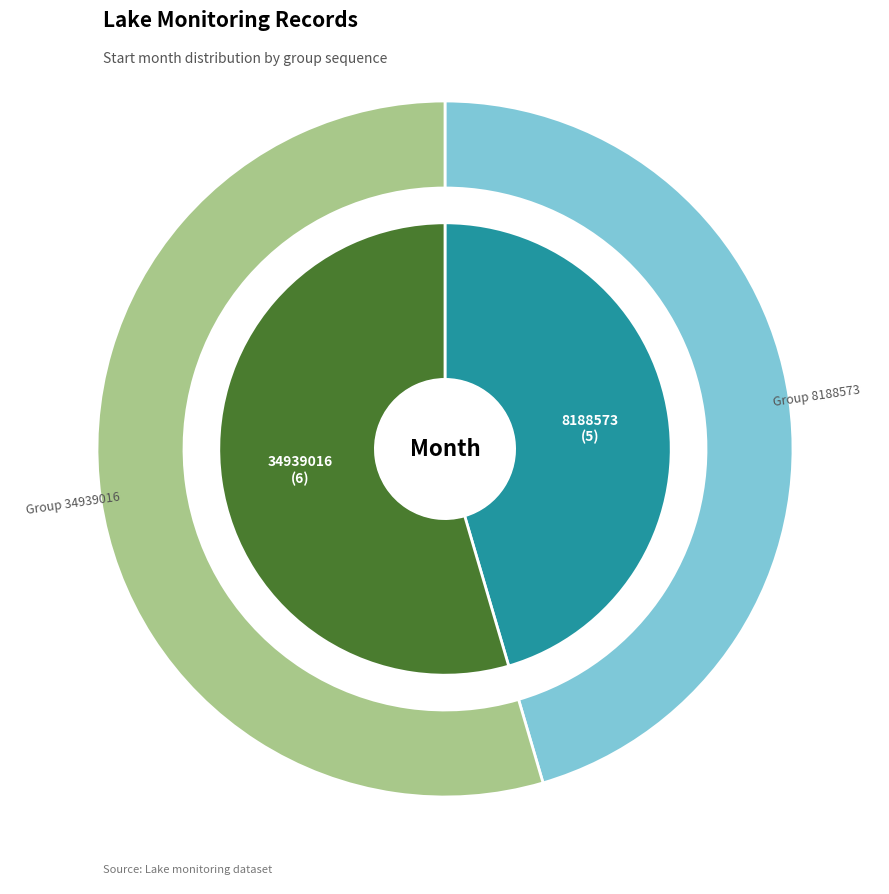

Which category accounts for the majority?

34939016